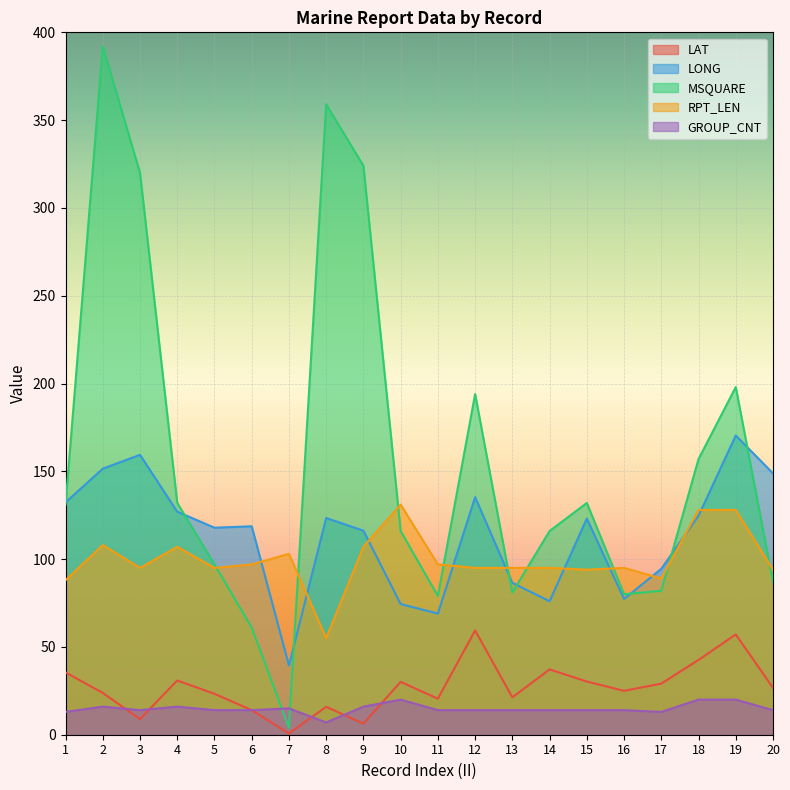

What is the spread (max minus min) of values at 10?

111.0